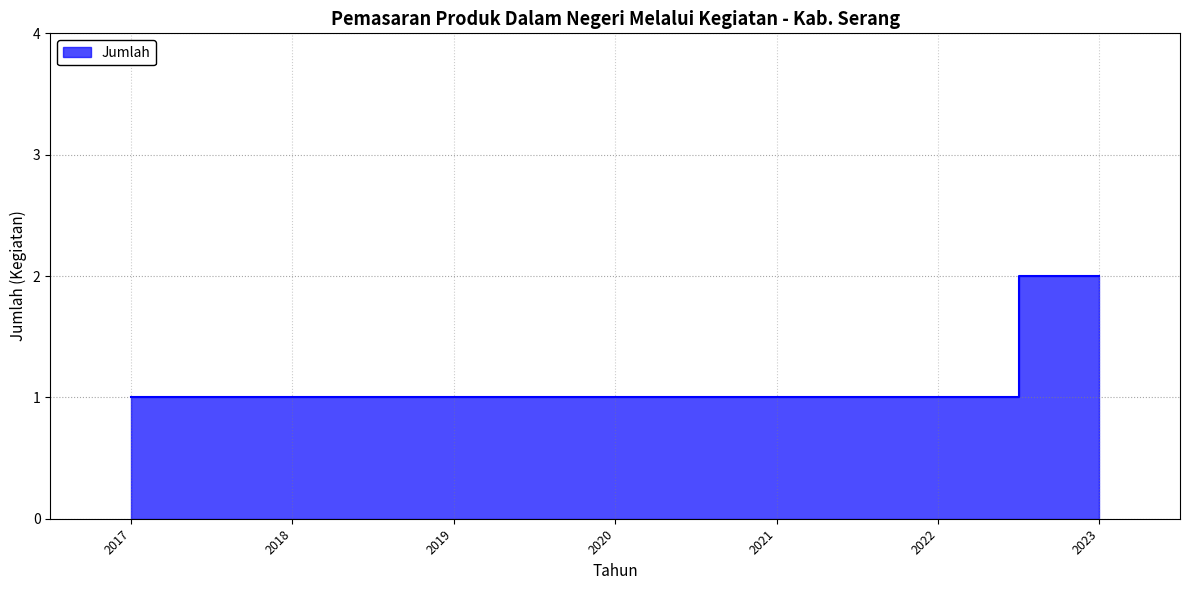

Read the value at 2022.

1